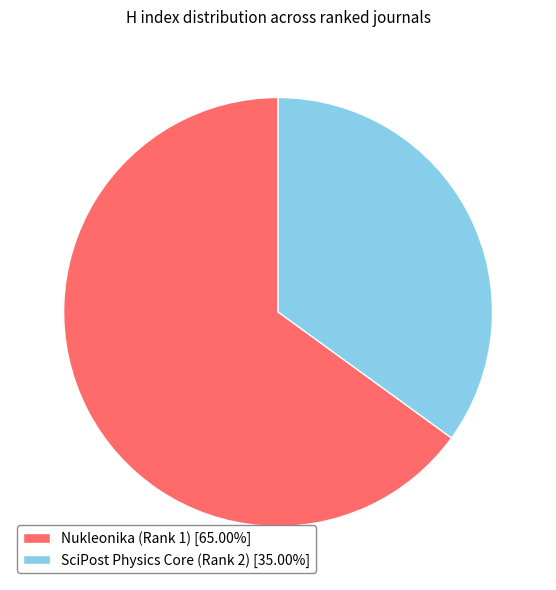

Which category has the biggest portion of the pie?

Nukleonika (Rank 1)